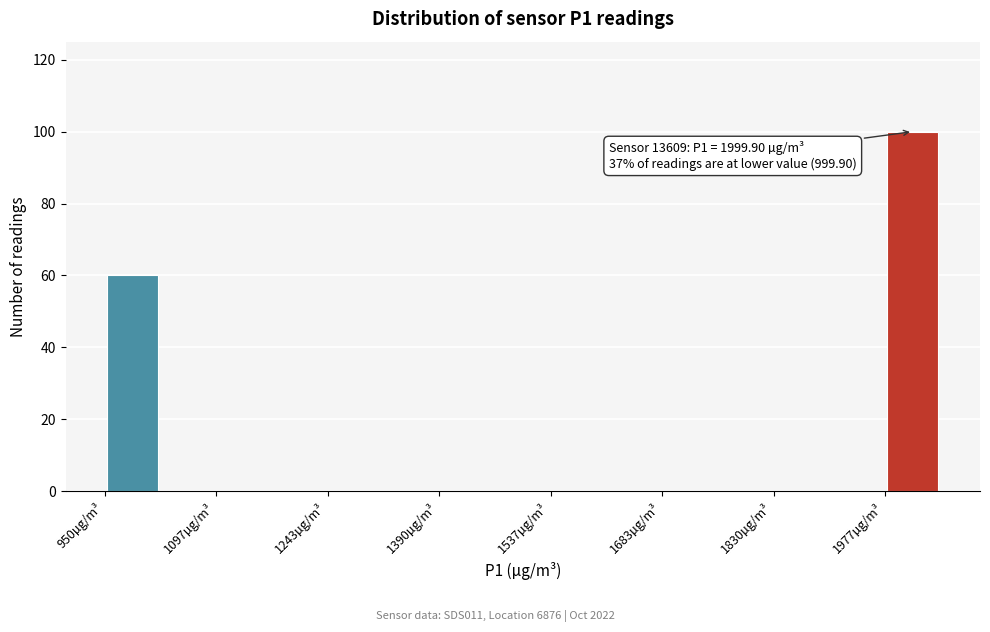

Read against the x-axis, roughly where is the centre of the tallest bar?

2020